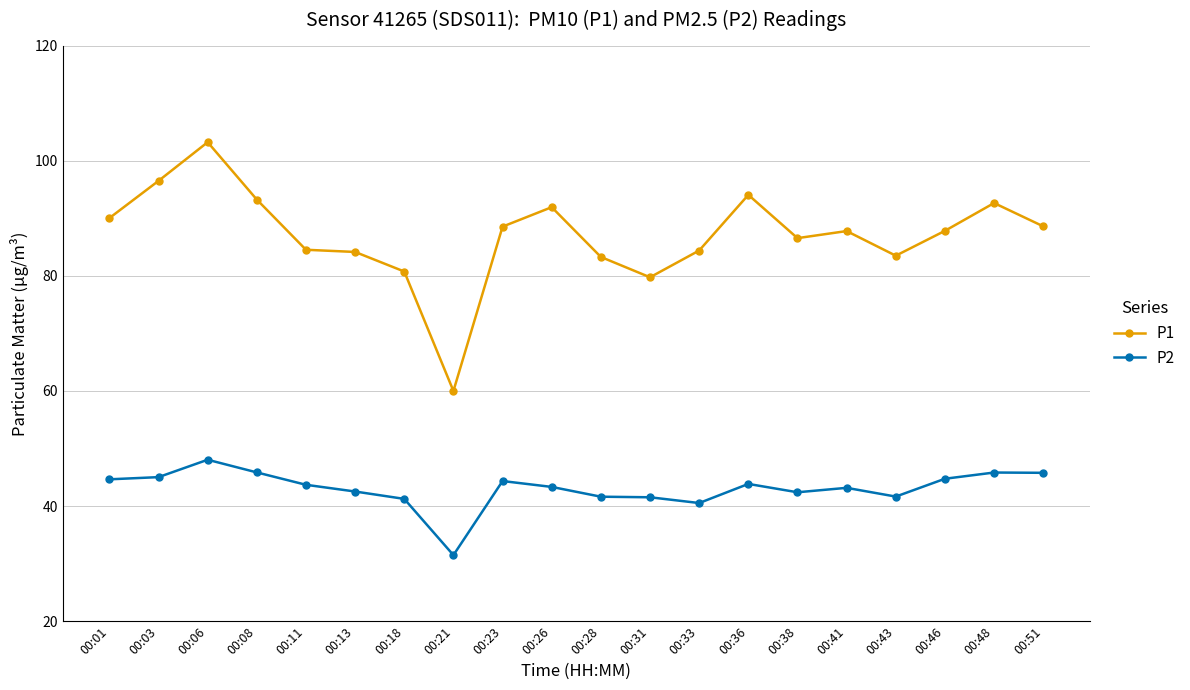

Is the value of P2 at 00:26 greater than the value of P1 at 00:28?

No